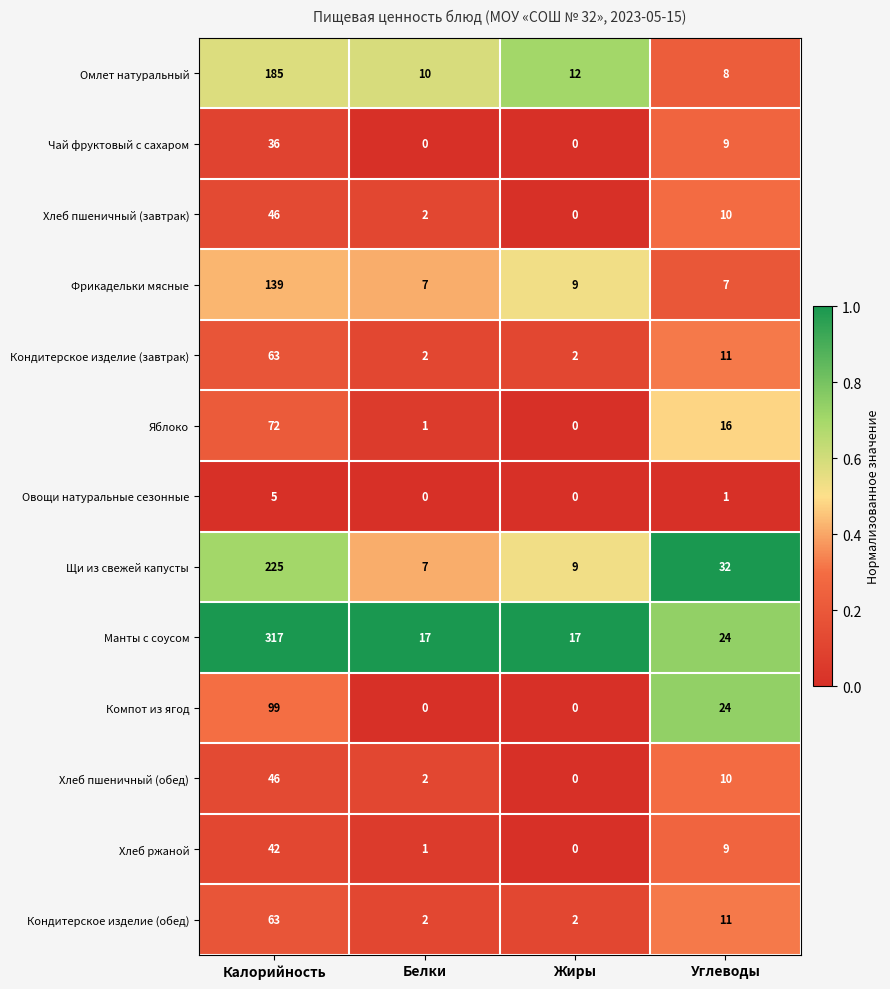

Which series has the largest range (max minus min)?

Манты с соусом